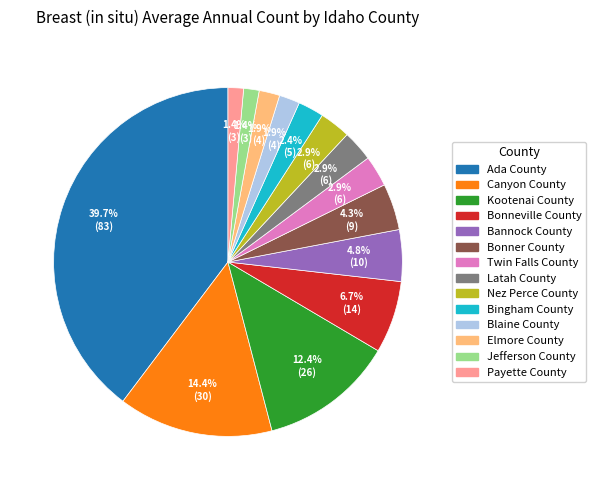

Does any single category account for the majority?

No